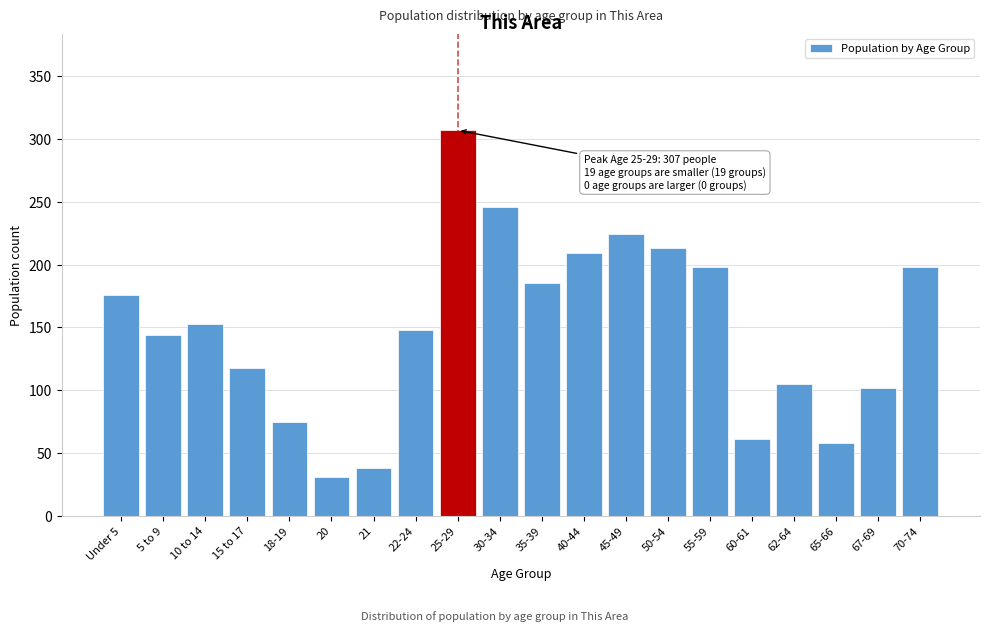

Reading right to left, list all the values displayed in this chart.

198	102	58	105	61	198	213	224	209	185	246	307	148	38	31	75	118	153	144	176